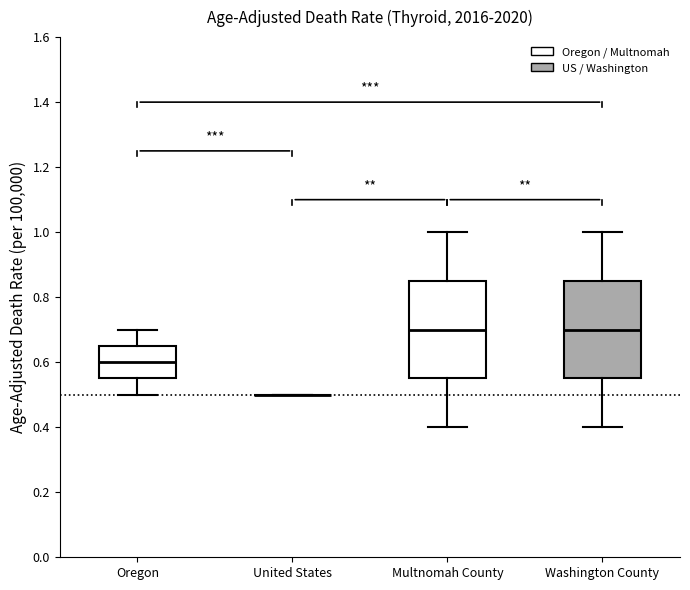

Reading left to right, transcribe this box plot: for each box, give where its median line is, the range the box spans, and where its two whiskers end, as read against the y-axis. The values are not printed on the chart, so give them approximately, as read against the axis.

Oregon: median 0.60, box 0.56 to 0.66, whiskers 0.50 to 0.70
United States: box collapsed to a line at 0.50, whiskers 0.50 to 0.50
Multnomah County: median 0.70, box 0.56 to 0.86, whiskers 0.40 to 1.00
Washington County: median 0.70, box 0.56 to 0.86, whiskers 0.40 to 1.00